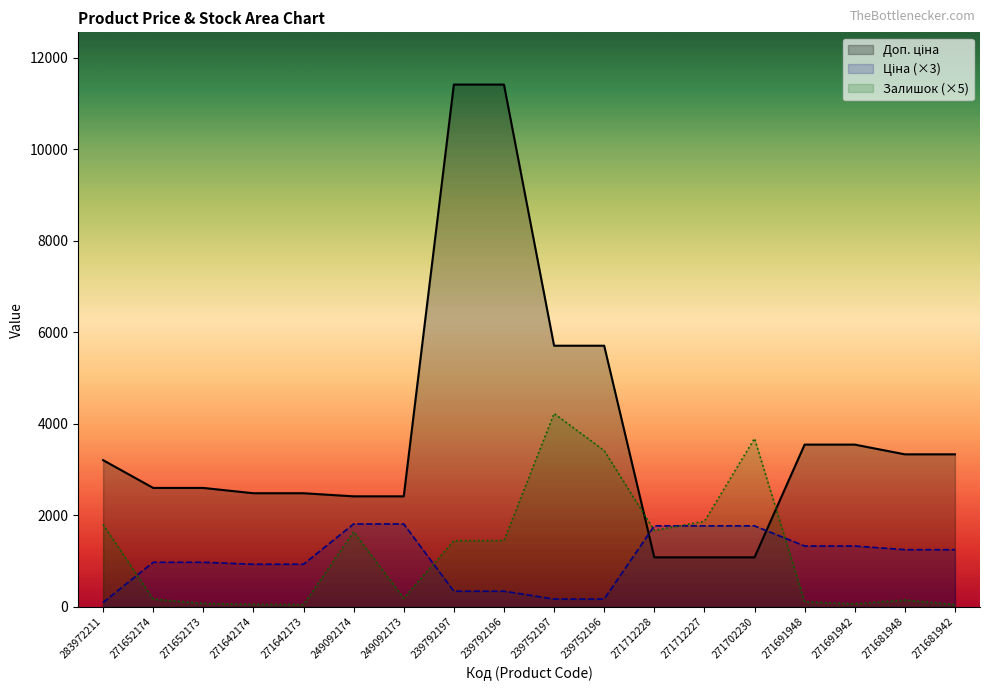

Which series has the largest total across all categories?

Доп. ціна